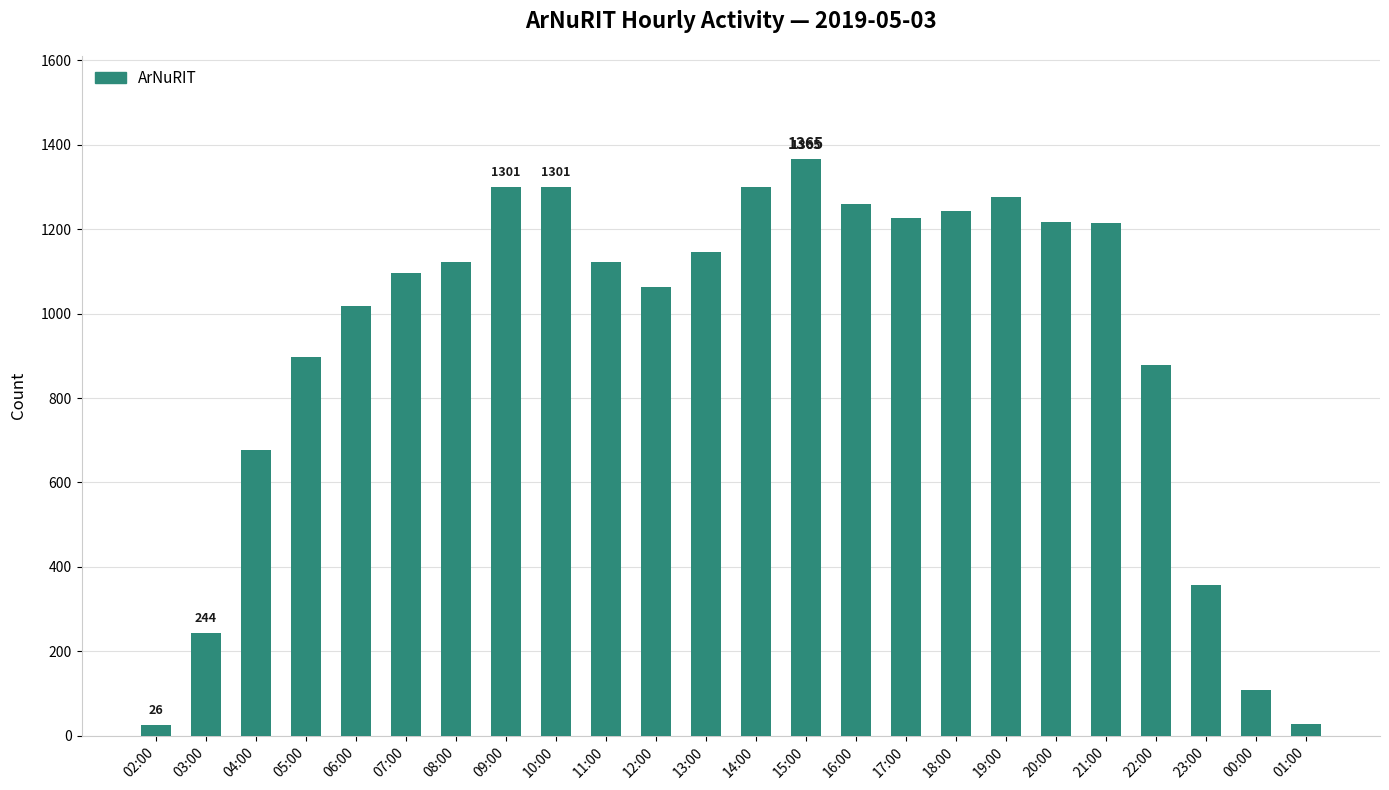

Are the bars grouped side by side (vs. stacked)?

No